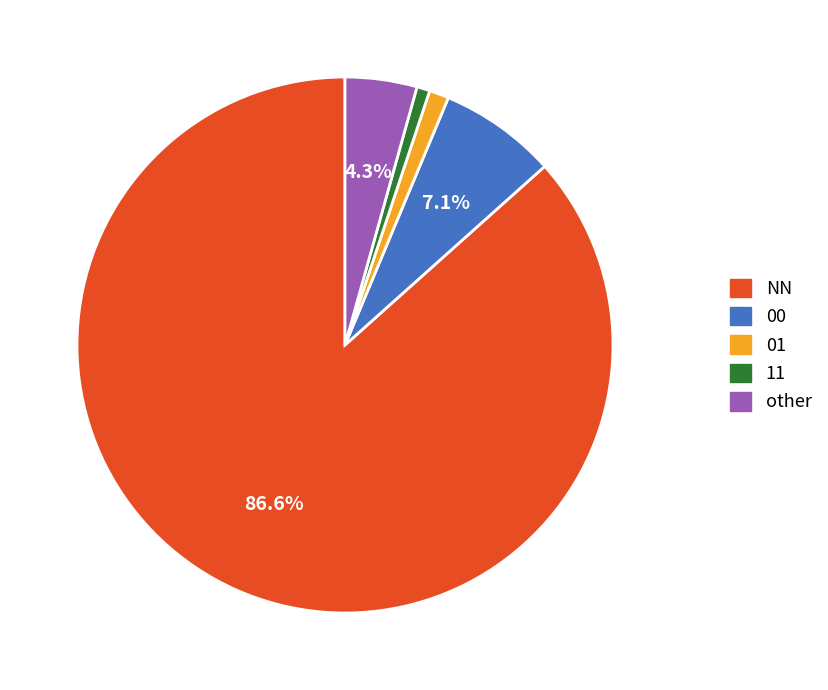

Count the number of slices in the pie.

5